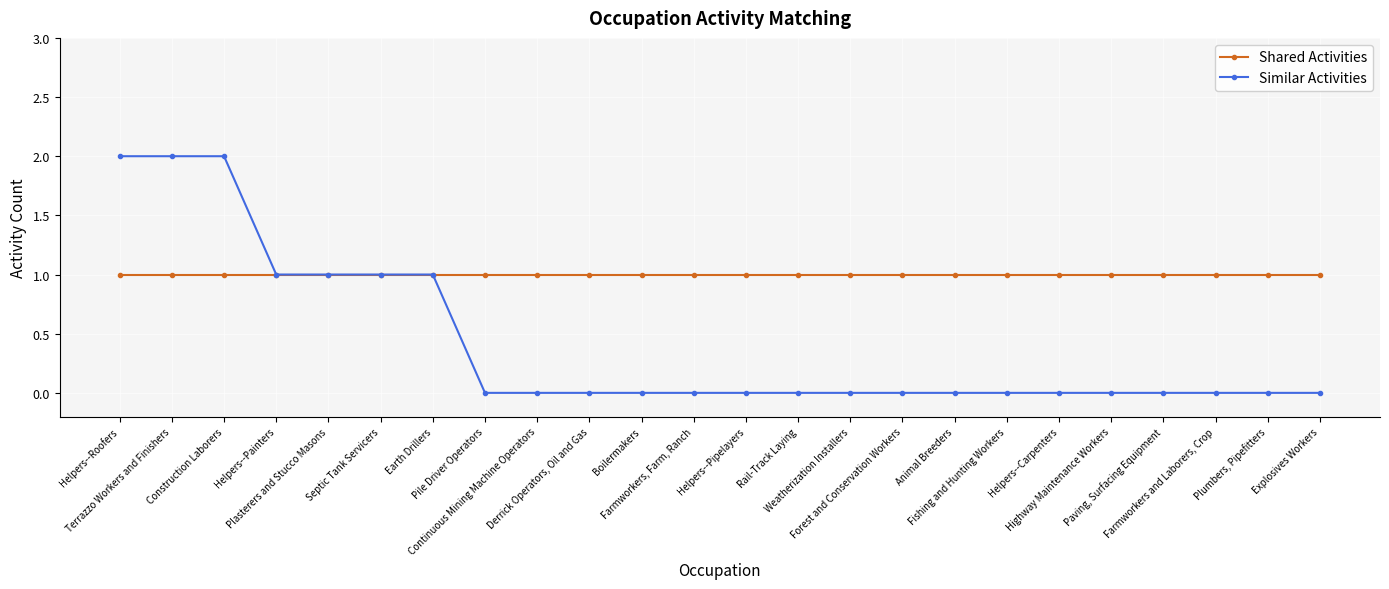

Rank the series by their maximum value, from lowest to highest.

Shared Activities, Similar Activities